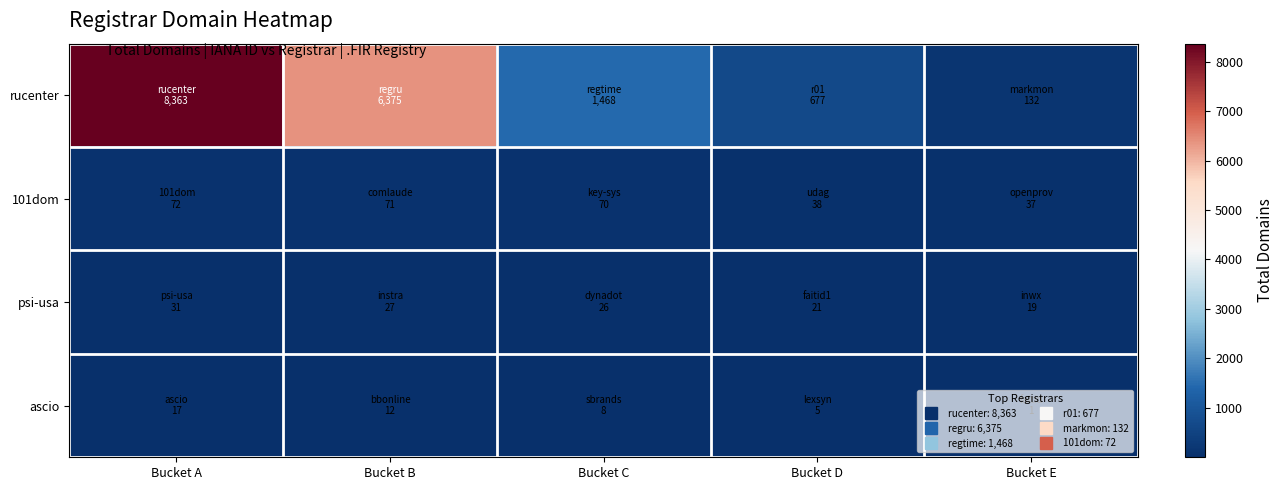

At which category is the sum across all series the highest?

Bucket A